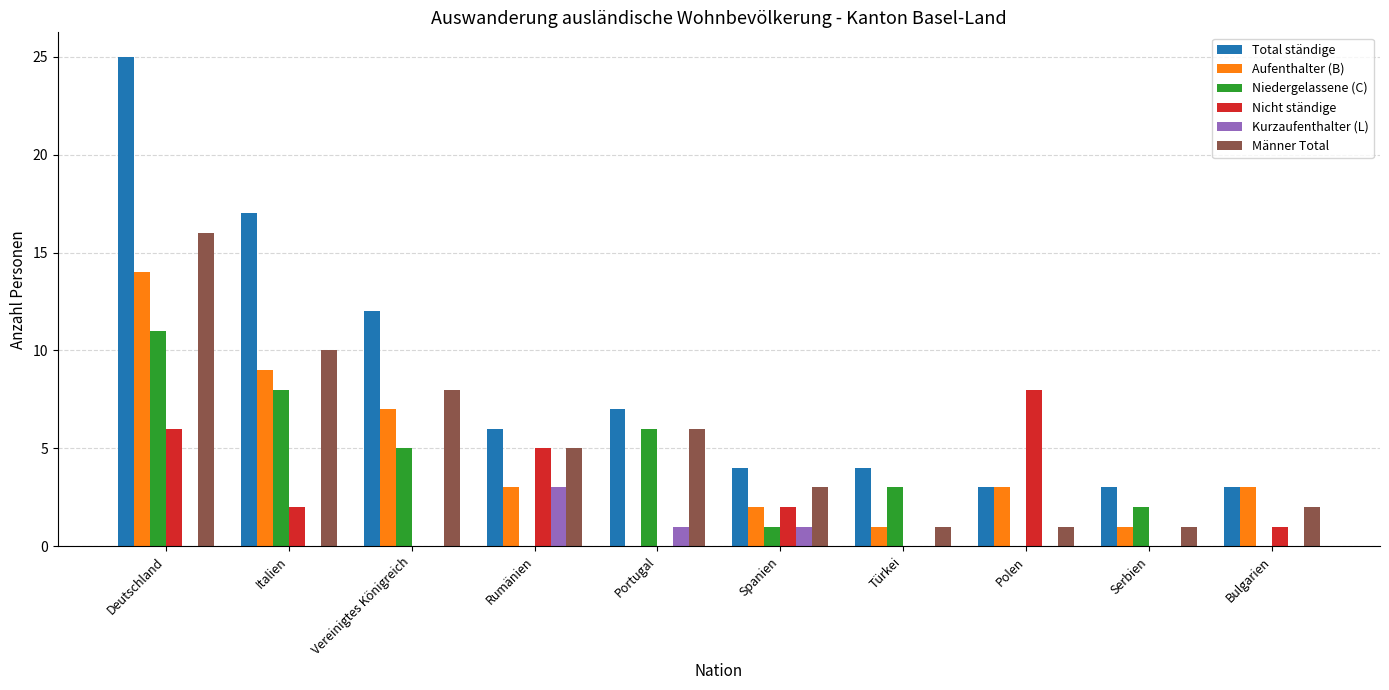

Between Italien and Portugal, which series saw the biggest shift?

Total ständige